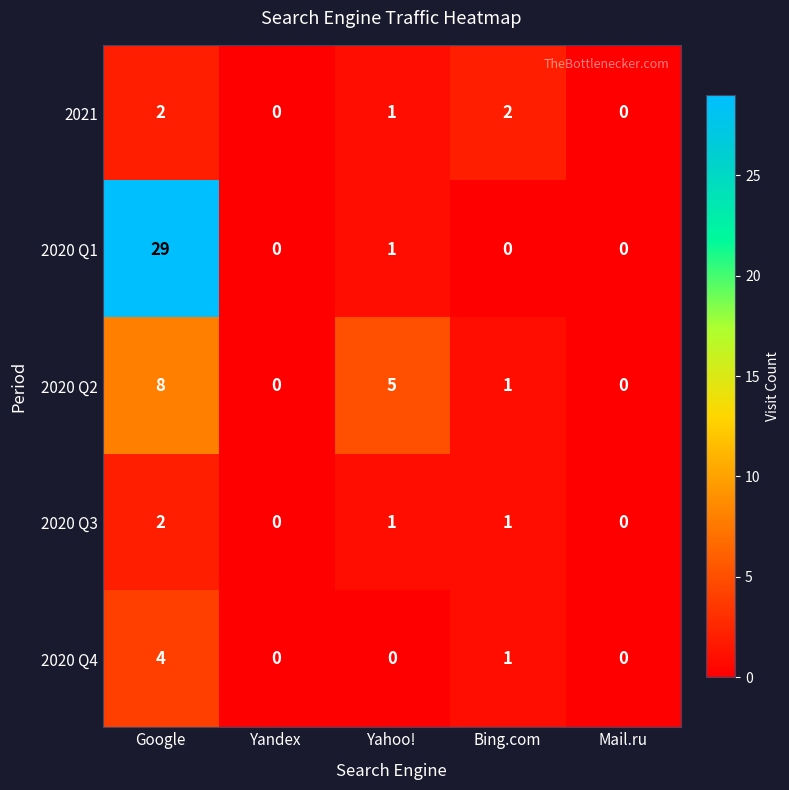

The value of 2020 Q2 at Yahoo! is 3. True or false?

False